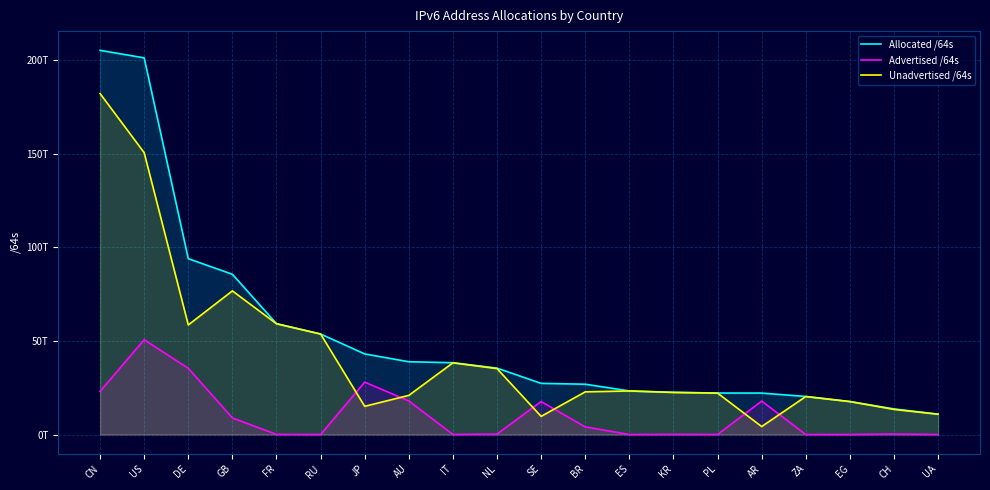

Is it true that Allocated /64s equals 32215200027198 at KR?

False